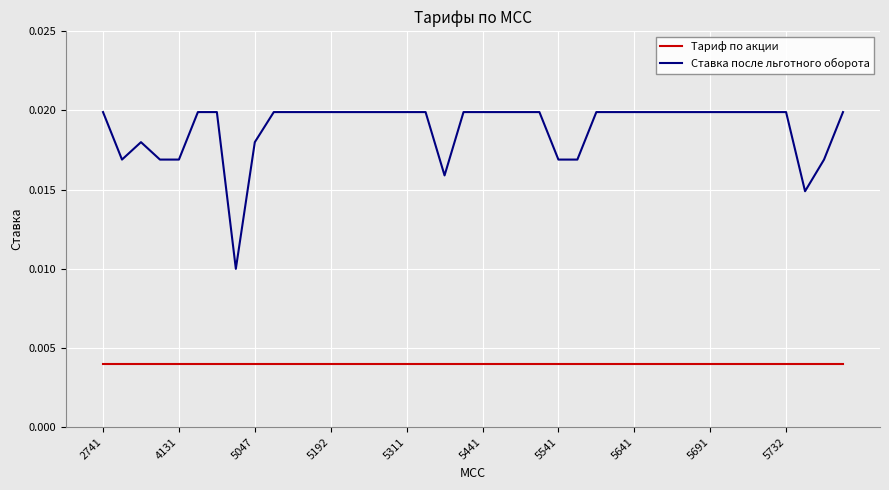

Is this an area chart (filled region under the line)?

No